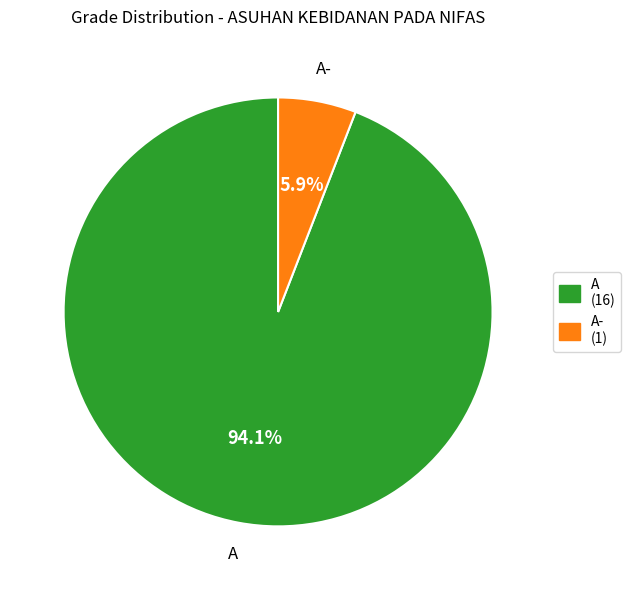

How much of the chart is everything except A (16)?

5.9%